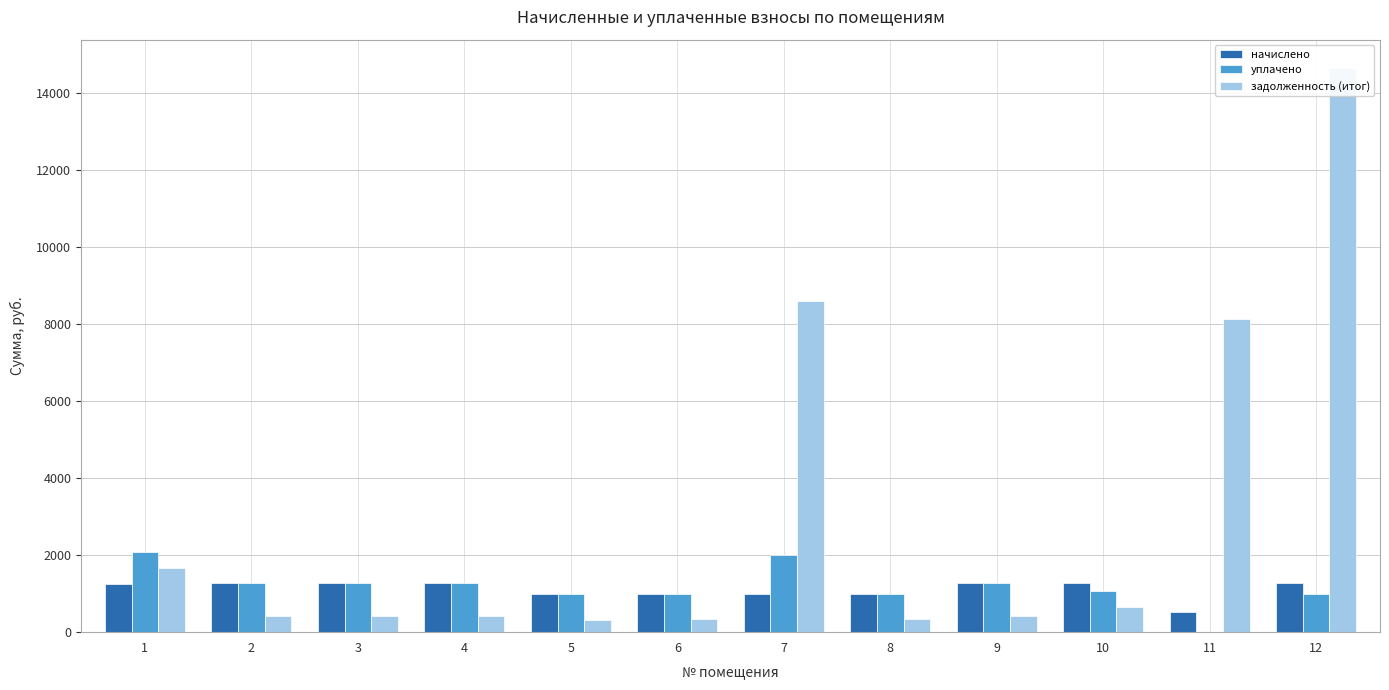

Rank the series by their maximum value, from highest to lowest.

задолженность (итог), уплачено, начислено